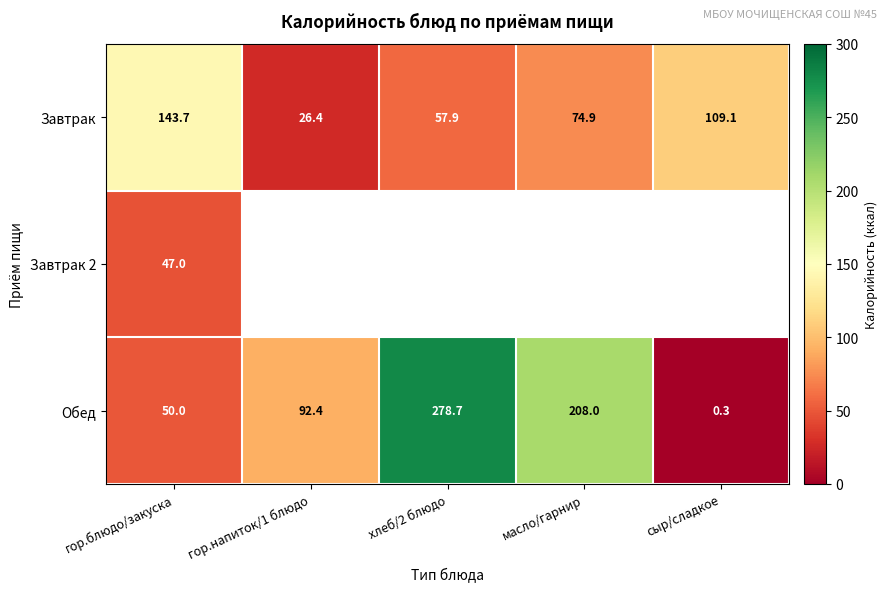

What is the difference between the highest and lowest values at гор.блюдо/закуска?

96.7